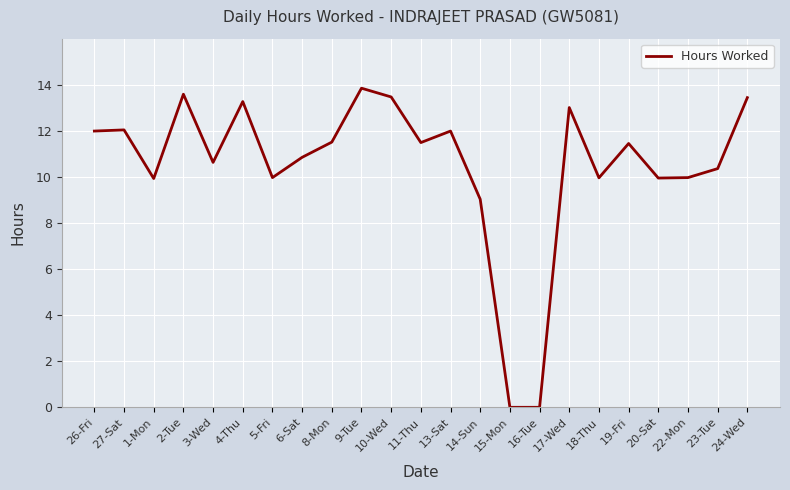

What position from the right is 15-Mon?

9